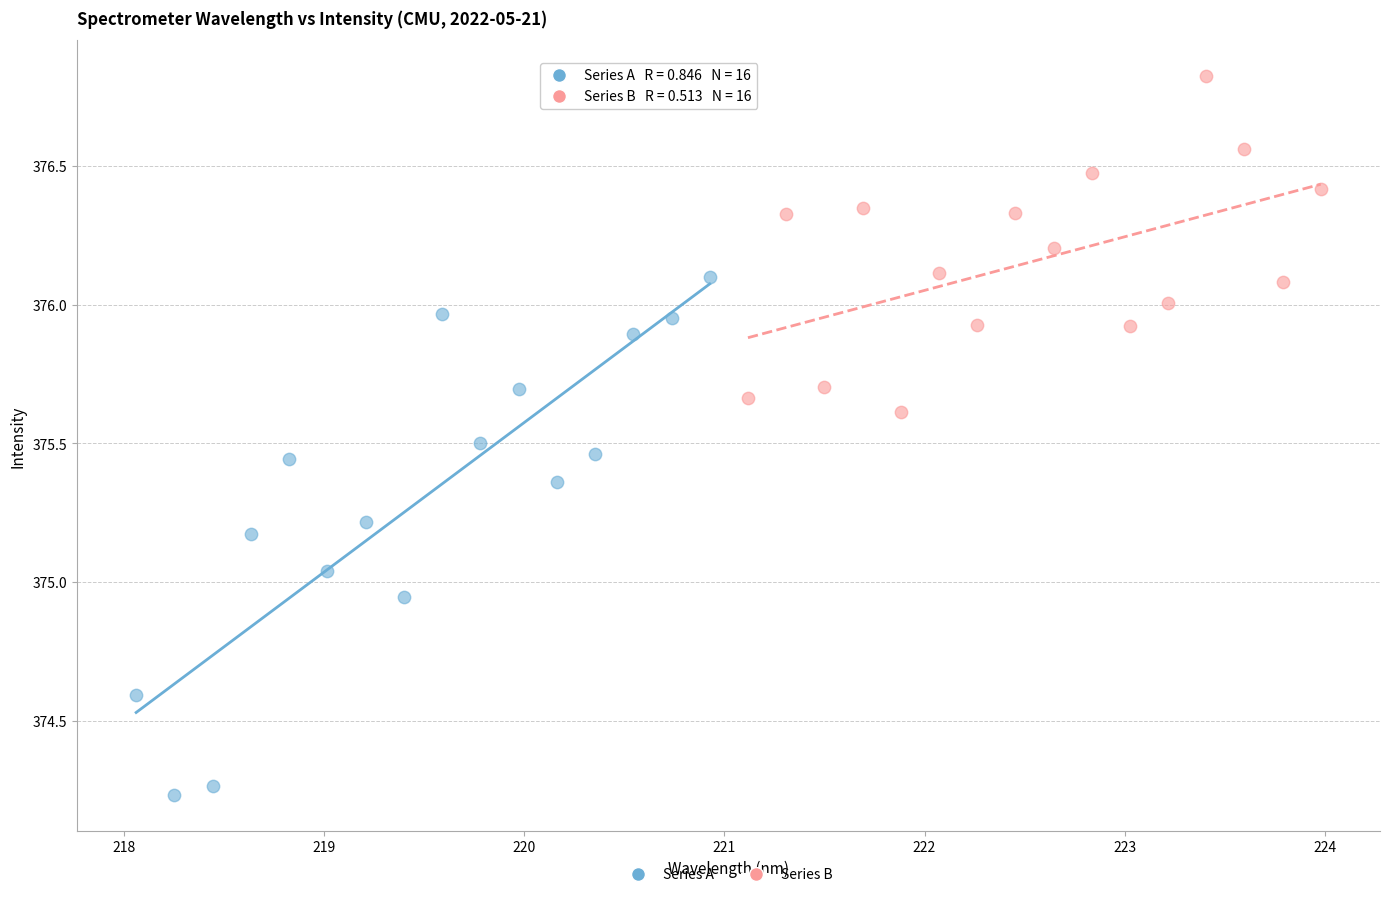

Which series has the largest Y range (max minus min)?

Series A